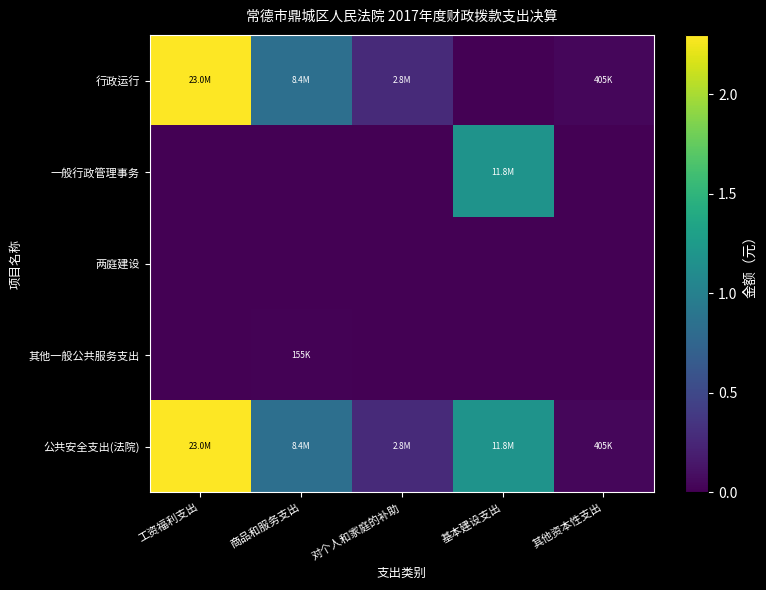

What is the total value across all series at 商品和服务支出?

16888133.2